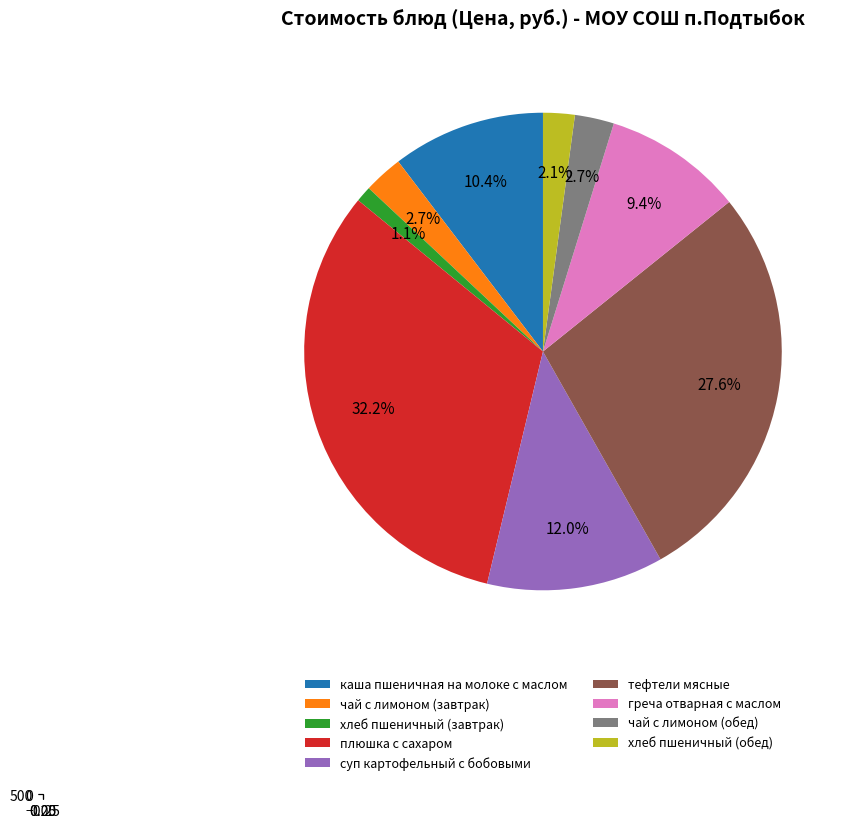

How many segments does this pie chart have?

9